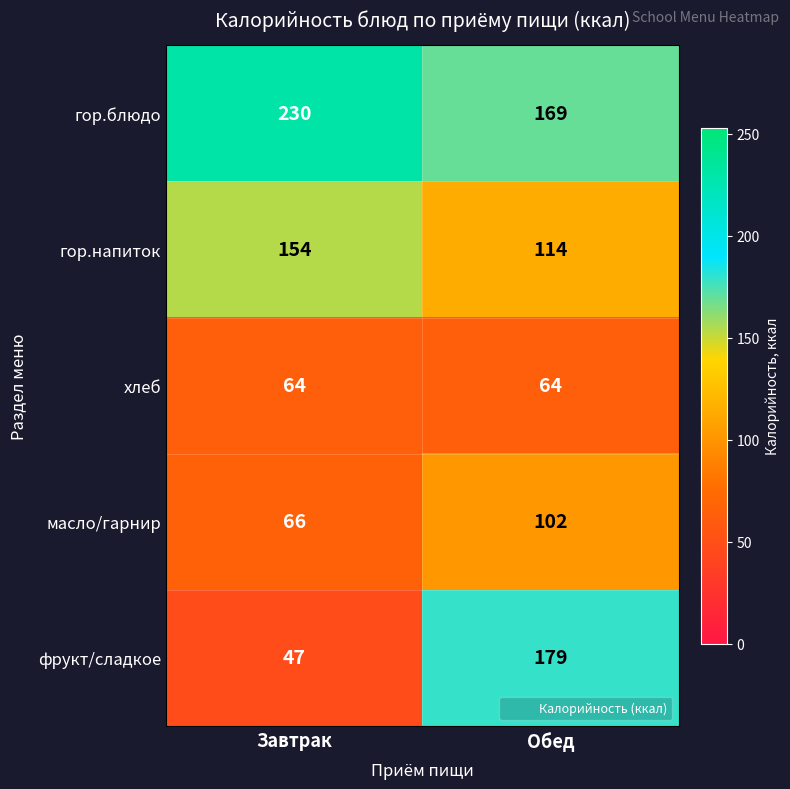

Rank the series by their maximum value, from lowest to highest.

хлеб, масло/гарнир, гор.напиток, фрукт/сладкое, гор.блюдо